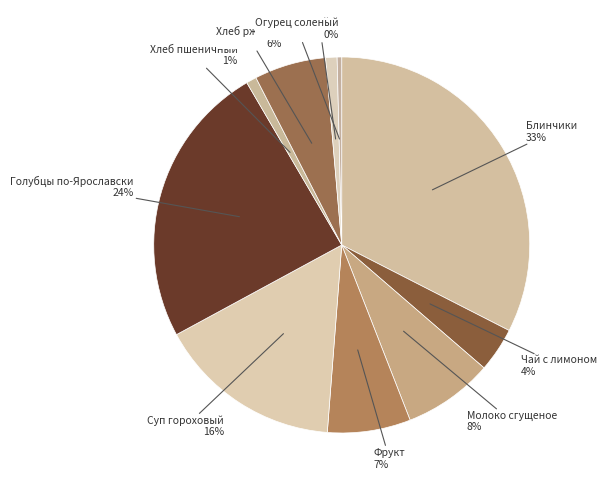

To the nearest percent, what portion does Суп гороховый represent?

16%